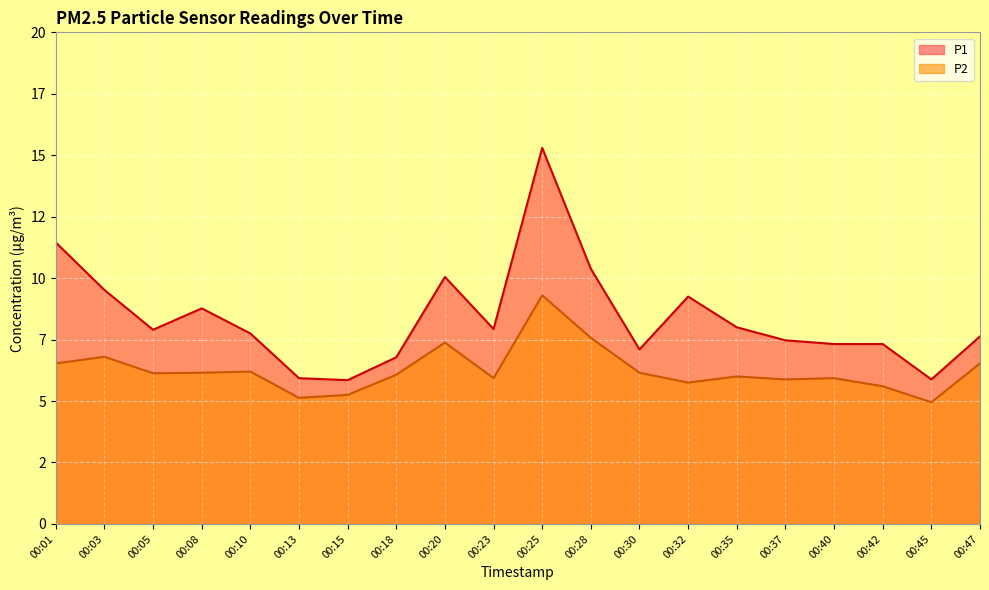

The P1 series shows 4.6 at 00:10. True or false?

False